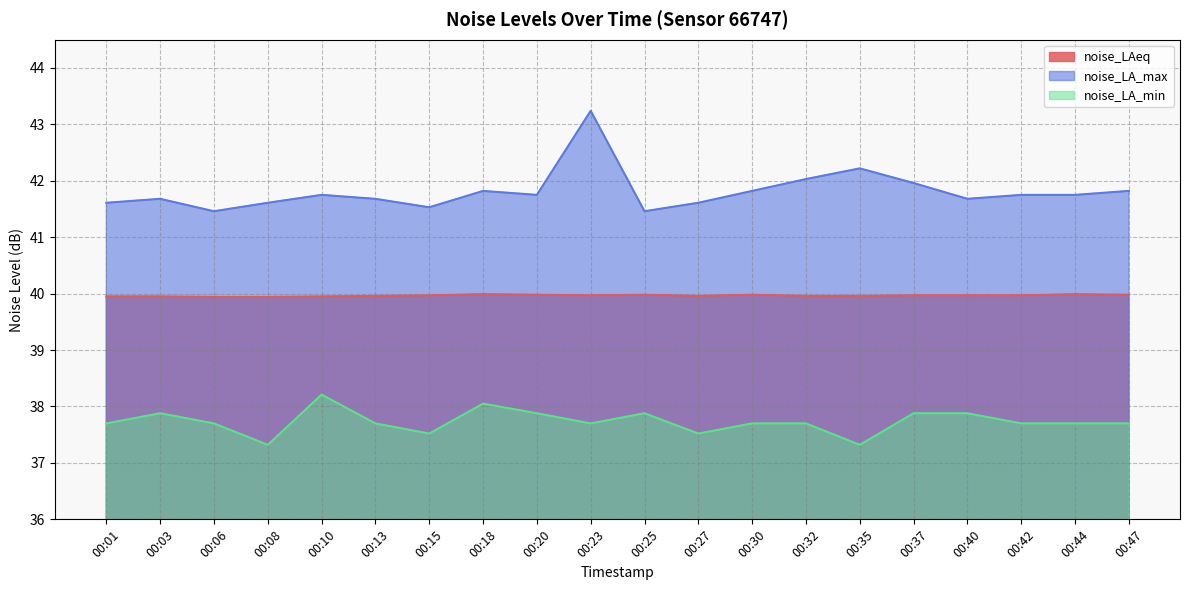

Read the noise_LA_min value at 00:20.

37.9